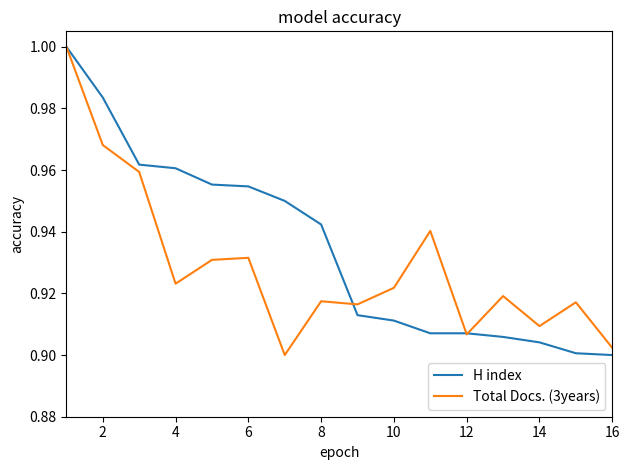

List the series in order of their overall mean, highest first.

H index, Total Docs. (3years)